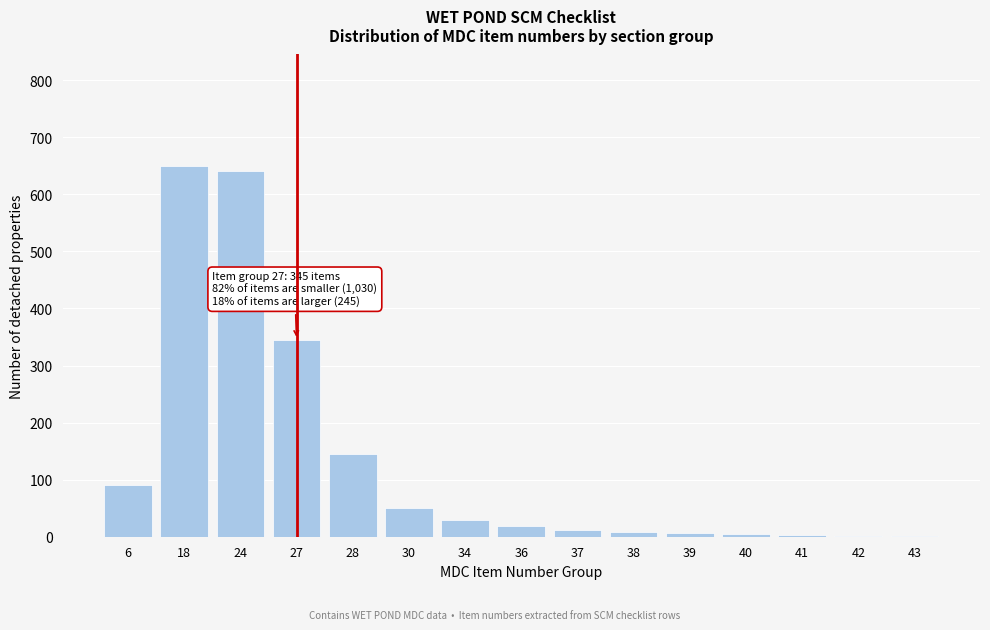

Is it true that the value at 27 is 71?

False